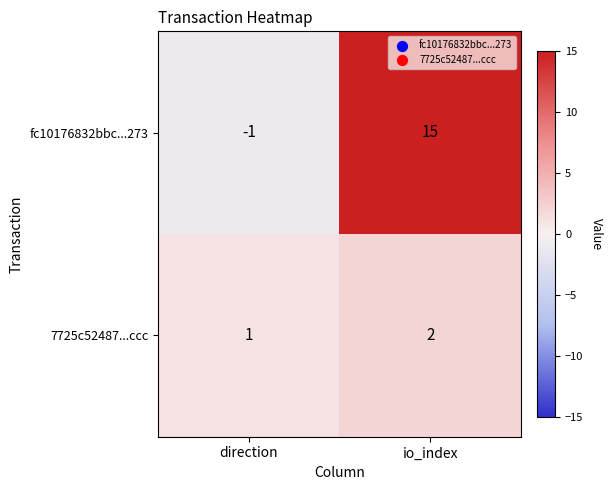

What is the difference between the maximum and minimum values in the fc10176832bbc...273 series?

16